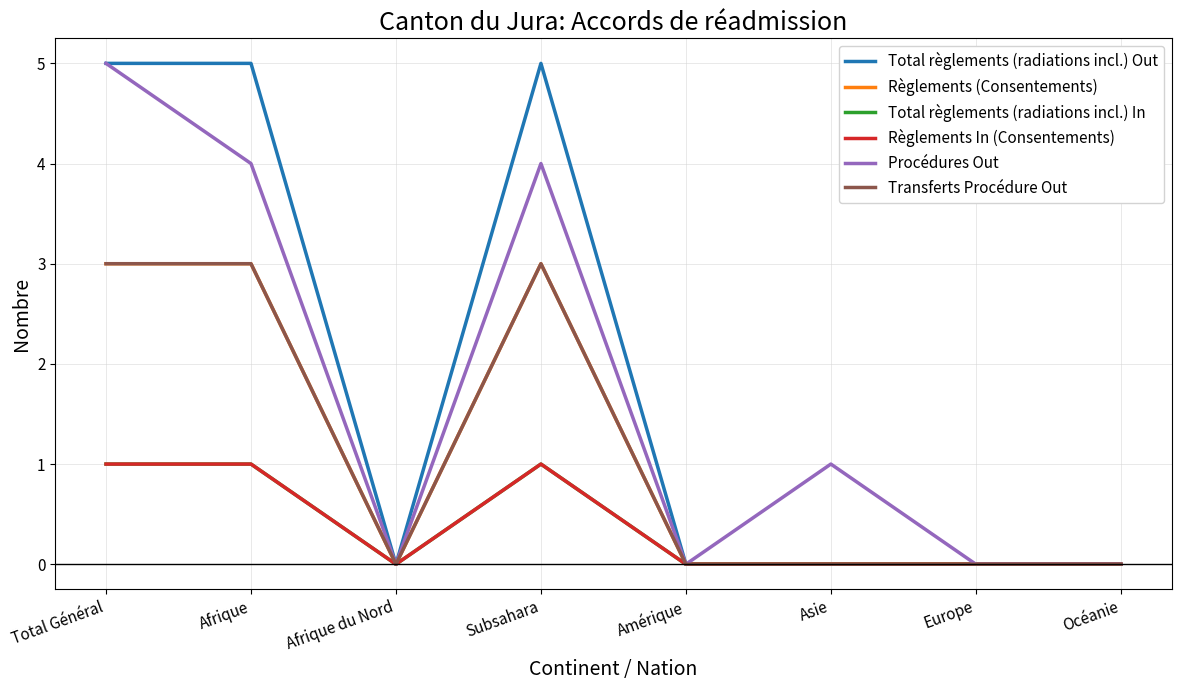

The Transferts Procédure Out series shows 5 at Subsahara. True or false?

False